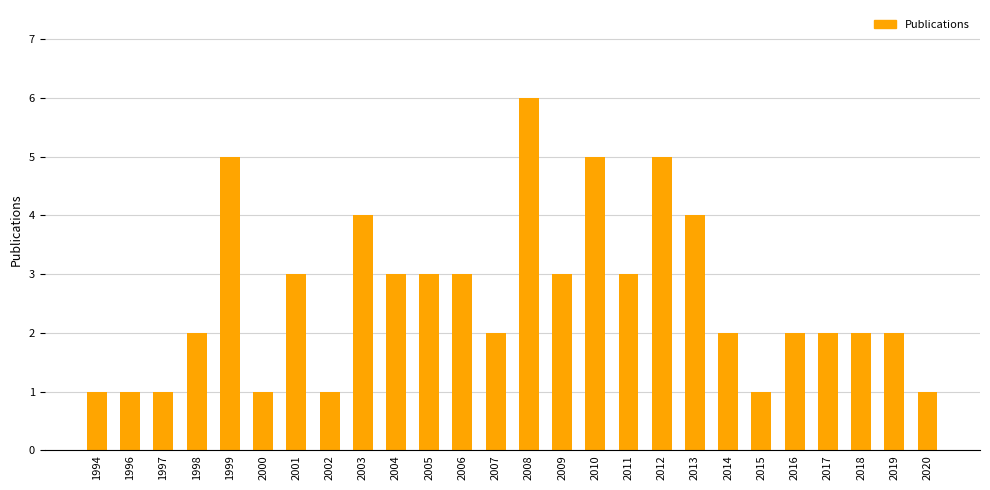

The value at 1996 is 1. True or false?

True